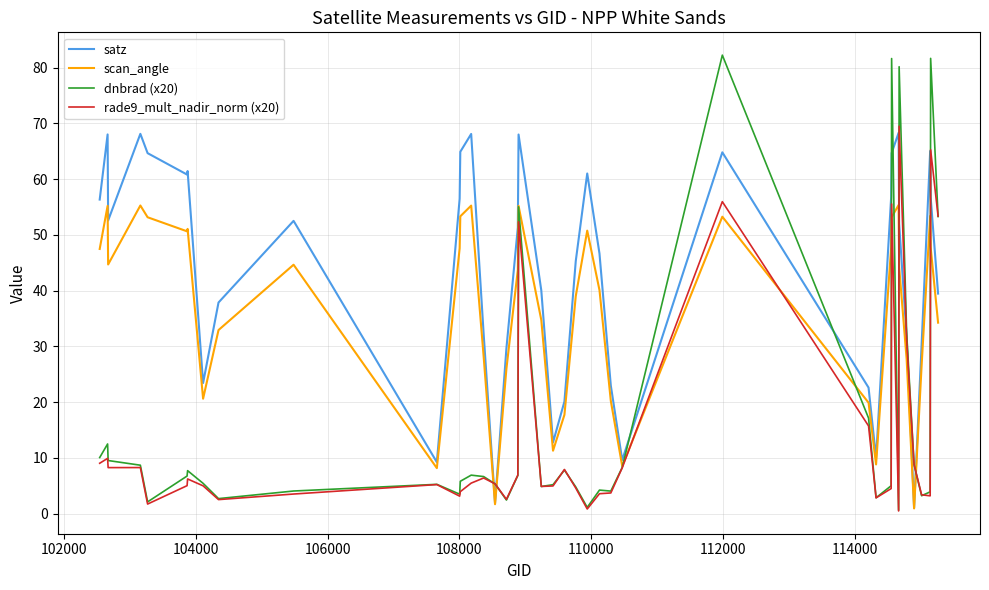

Which series has the largest range (max minus min)?

dnbrad (x20)